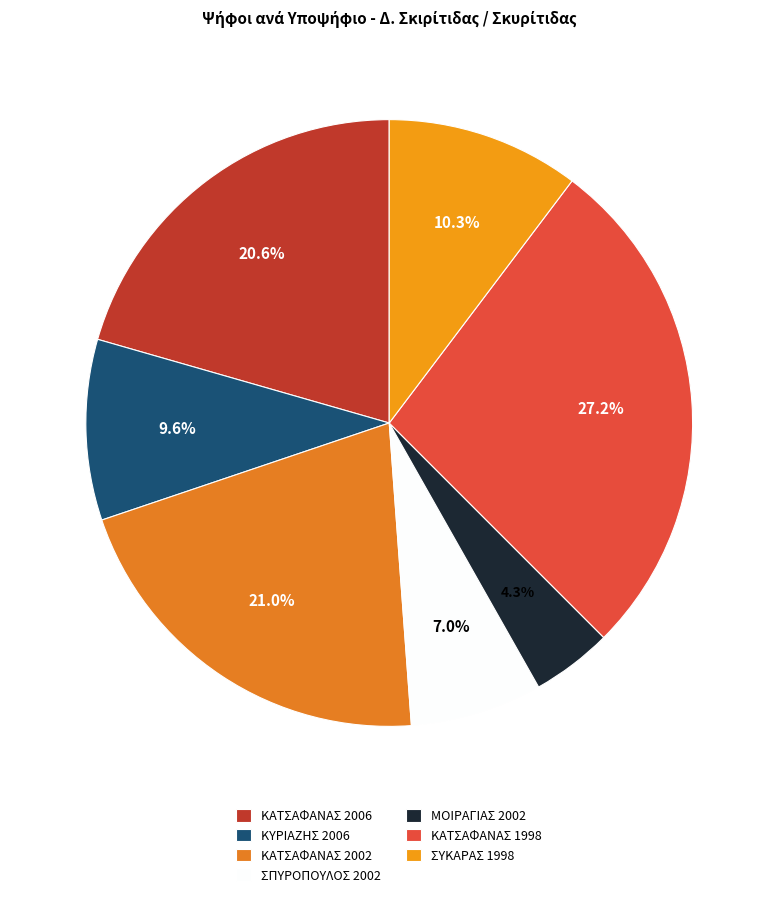

Approximately how many times larger is the value at ΚΑΤΣΑΦΑΝΑΣ 2002 compared to ΚΥΡΙΑΖΗΣ 2006?

2.2